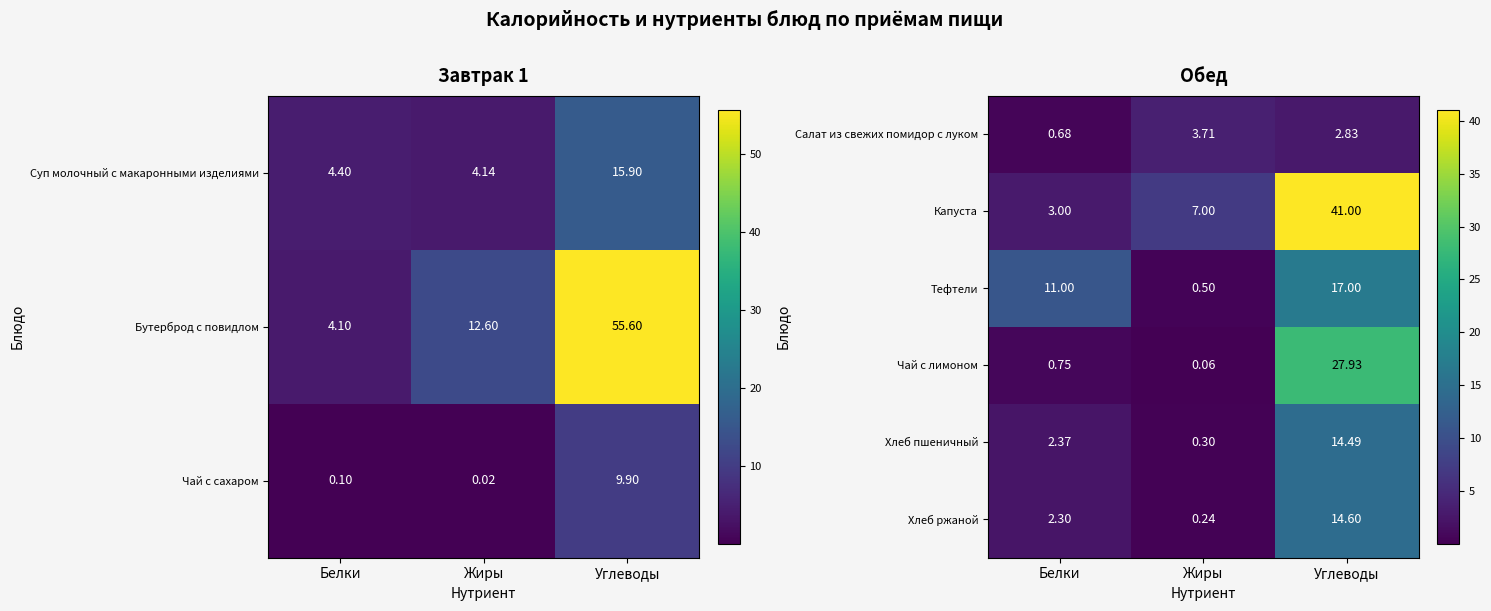

Which label corresponds to the largest value in the chart?

Углеводы